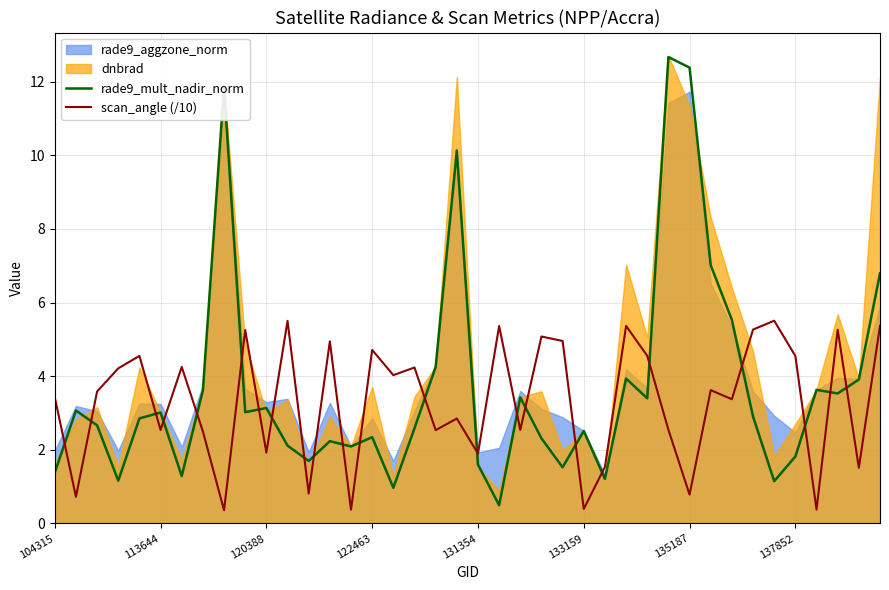

After their last crossing, which series has the higher values: scan_angle (/10) or rade9_mult_nadir_norm?

rade9_mult_nadir_norm